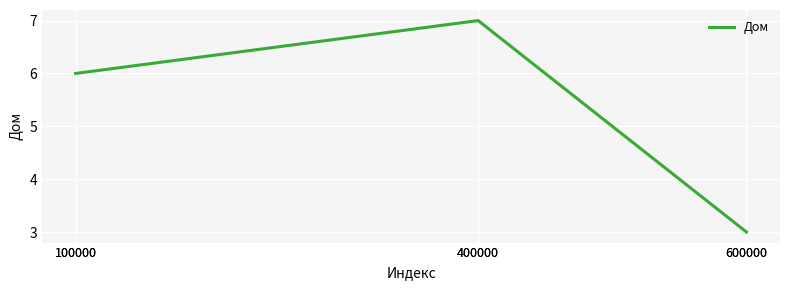

Is it true that the value at 600000 is 3?

True